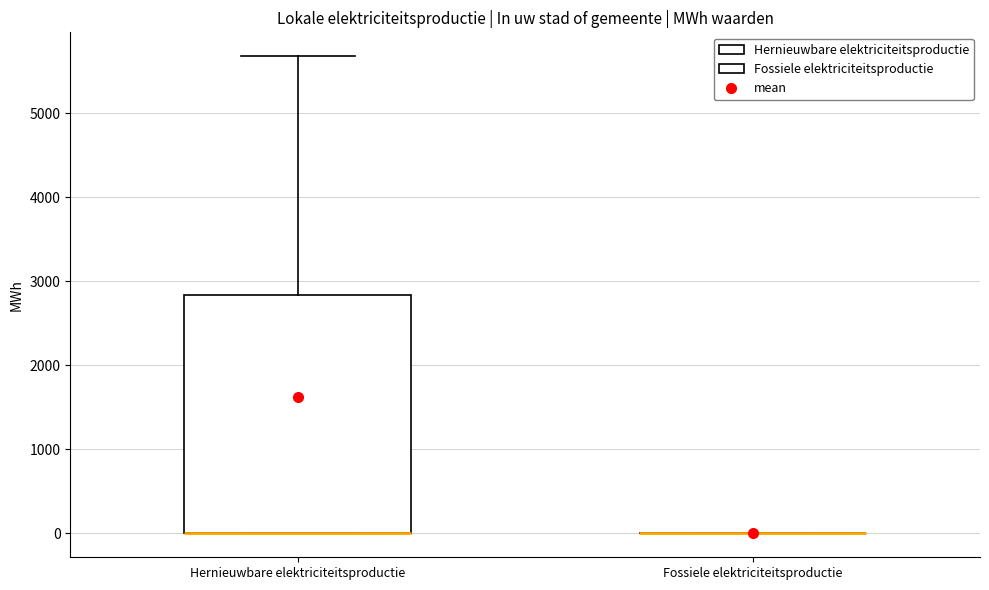

Comparing the boxes themselves (not the whiskers), which one is the tallest?

Hernieuwbare elektriciteitsproductie